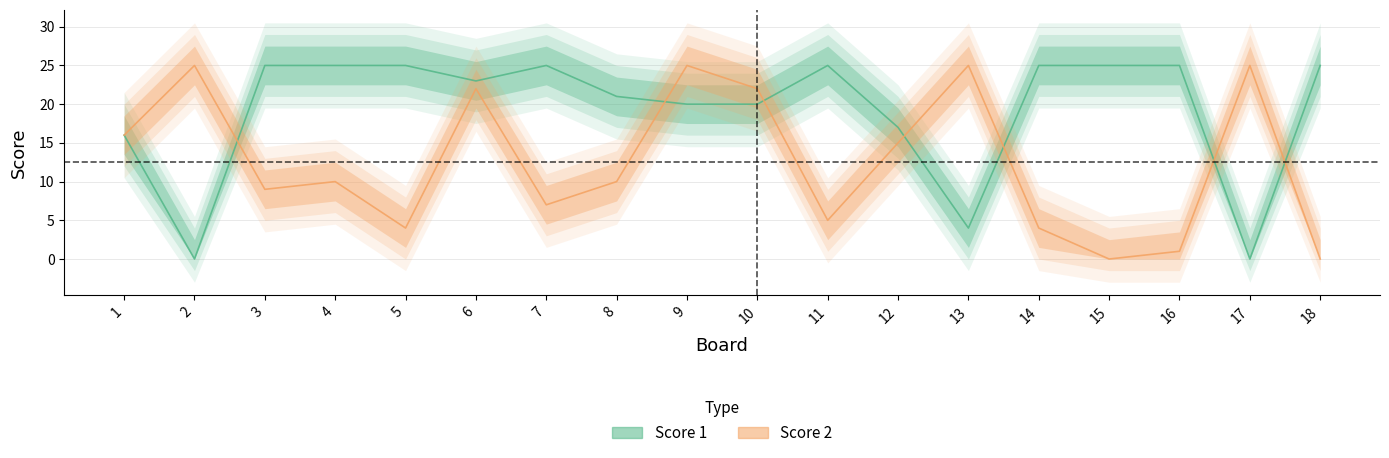

Which category has the lowest value in the Score 2 series?

15